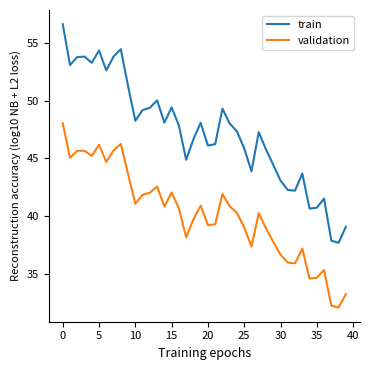

What is the difference between the maximum and minimum values in the validation series?

16.0